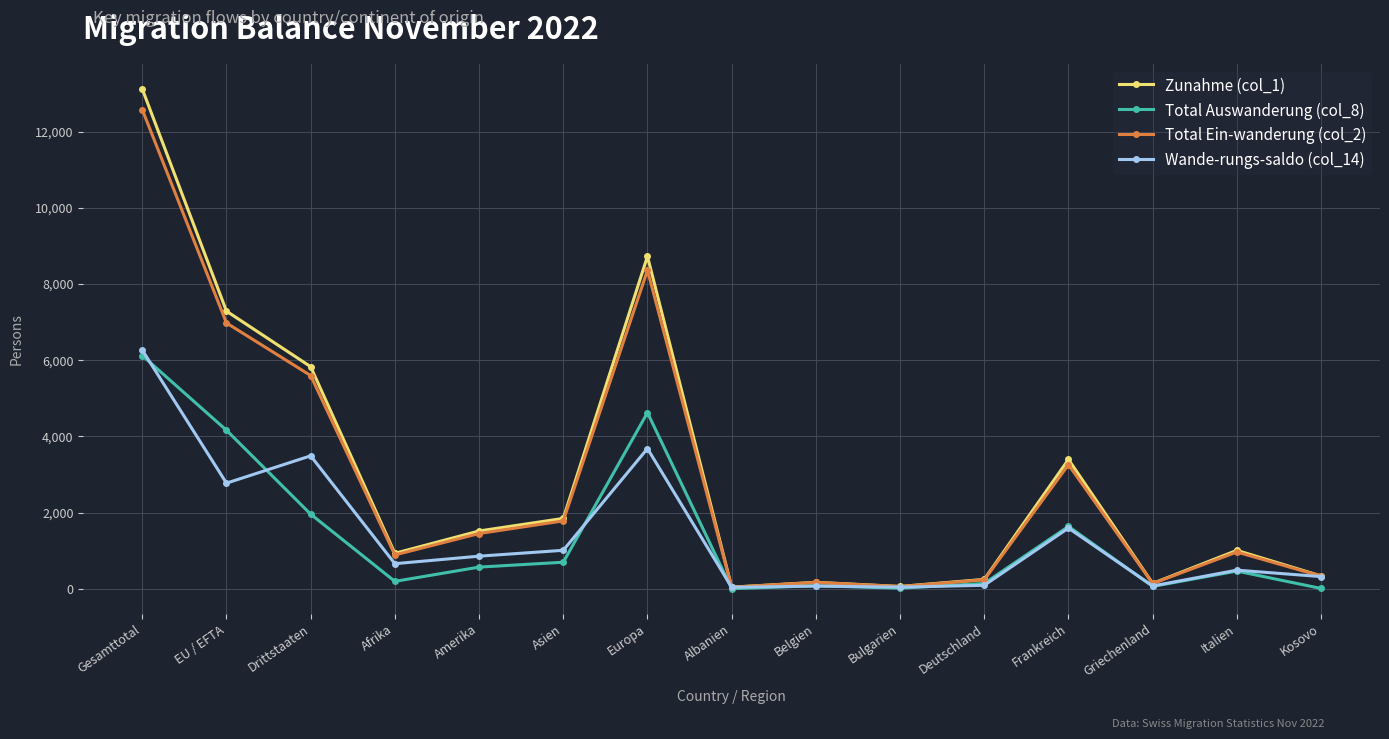

What is the spread (max minus min) of values at Gesamttotal?

6994